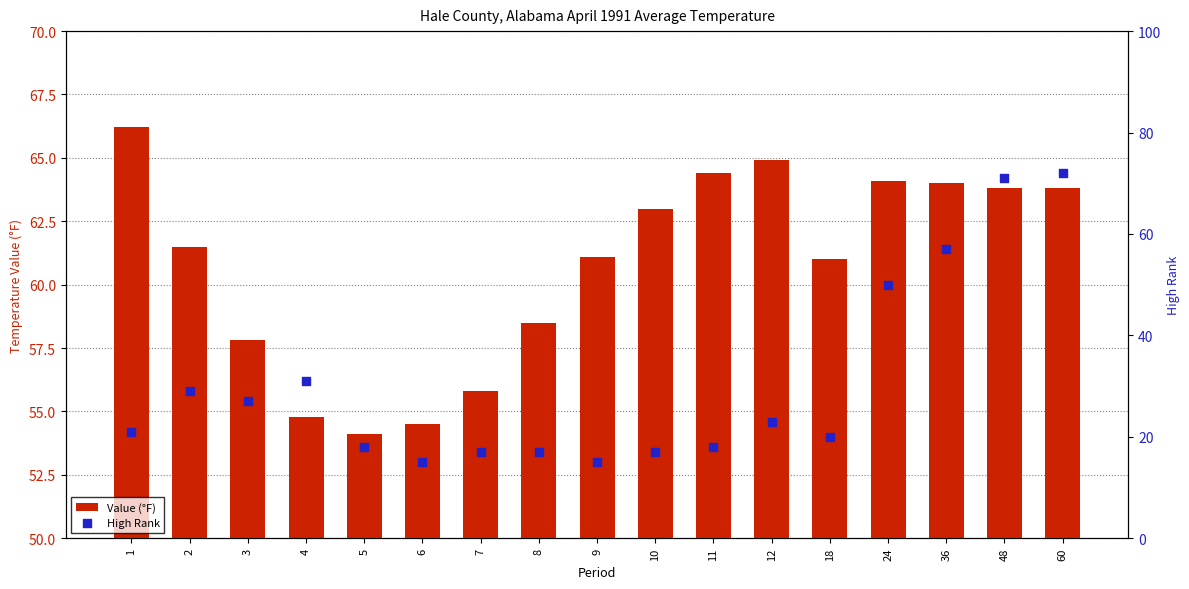

What is the total value across all series at 12?

87.9